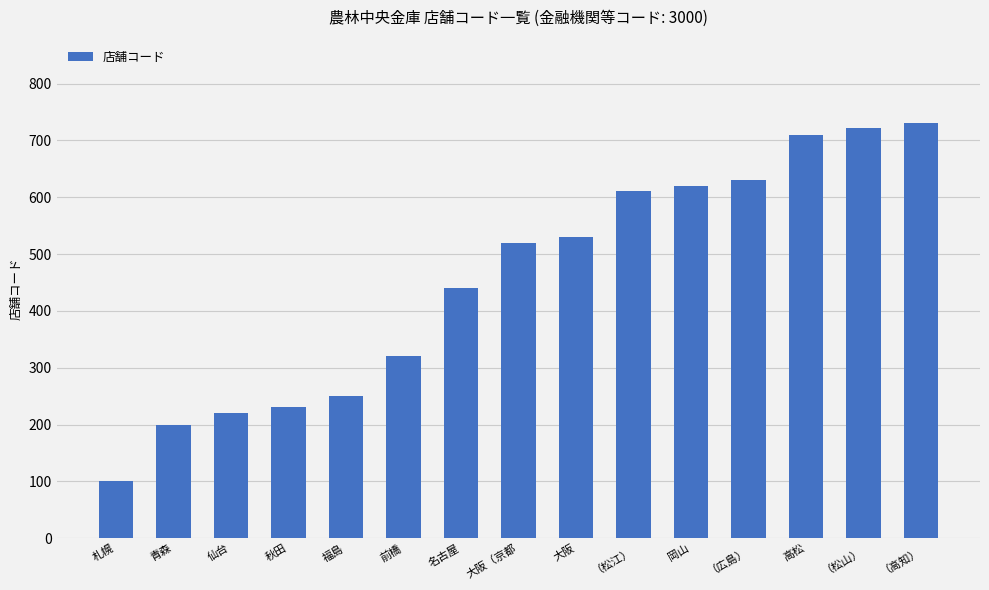

What is the approximate value at （松山）, to the nearest 50?

700